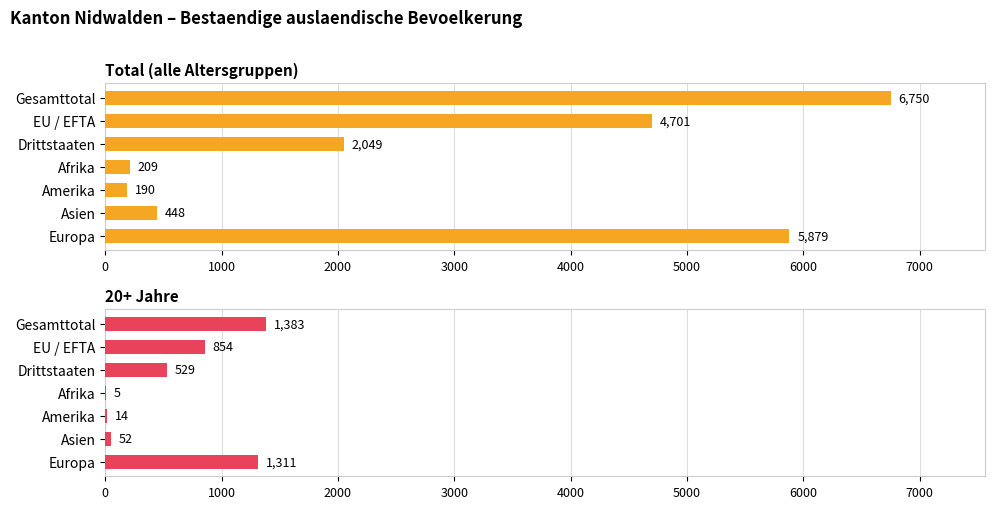

Which has a higher value, Amerika or Asien?

Asien